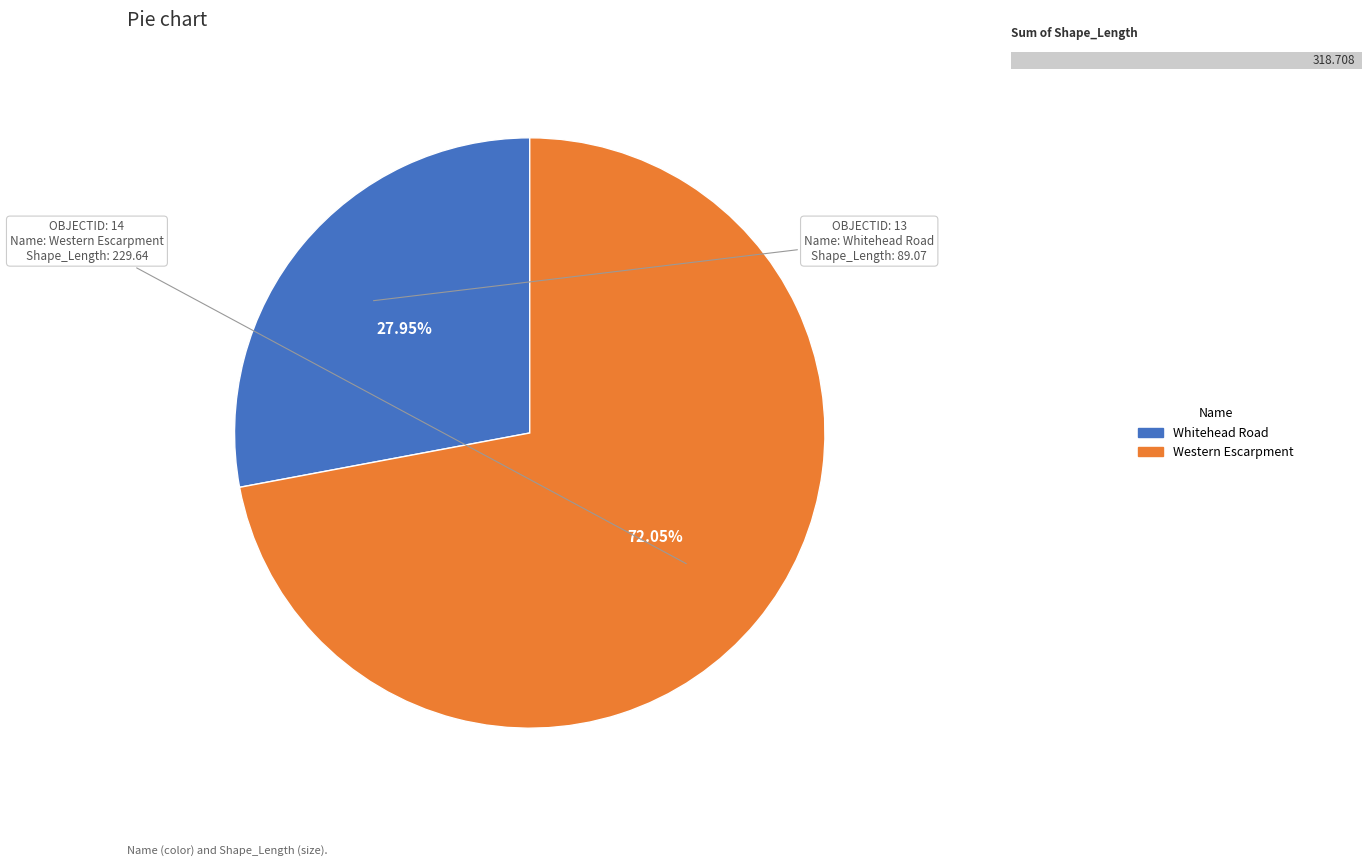

Is there any slice that represents more than half of the pie?

Yes